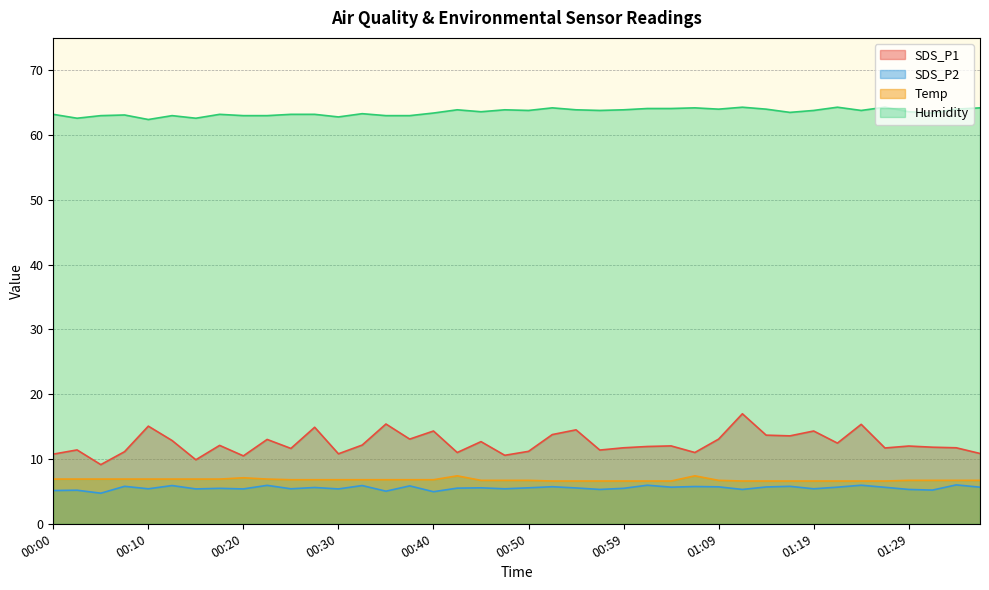

Reading left to right, list all the values displayed in this chart.

SDS_P1: 00:00=10.8	00:03=11.4	00:05=9.1	00:08=11.1	00:10=15.1	00:13=12.8	00:15=9.9	00:17=12.1	00:20=10.5	00:22=13.0	00:25=11.6	00:27=14.9	00:30=10.8	00:32=12.2	00:35=15.4	00:37=13.1	00:40=14.3	00:42=11.0	00:45=12.7	00:47=10.6	00:50=11.2	00:52=13.8	00:54=14.5	00:57=11.4	00:59=11.7	01:02=11.9	01:04=12.0	01:07=11.0	01:09=13.1	01:11=17.0	01:14=13.7	01:16=13.6	01:19=14.3	01:21=12.4	01:24=15.3	01:26=11.7	01:29=12.0	01:31=11.8	01:33=11.7	01:36=10.8
SDS_P2: 00:00=5.1	00:03=5.2	00:05=4.7	00:08=5.8	00:10=5.4	00:13=5.9	00:15=5.4	00:17=5.5	00:20=5.4	00:22=5.9	00:25=5.4	00:27=5.6	00:30=5.4	00:32=5.9	00:35=5.0	00:37=5.8	00:40=5.0	00:42=5.5	00:45=5.5	00:47=5.4	00:50=5.5	00:52=5.7	00:54=5.5	00:57=5.3	00:59=5.5	01:02=6.0	01:04=5.7	01:07=5.8	01:09=5.7	01:11=5.3	01:14=5.7	01:16=5.8	01:19=5.4	01:21=5.7	01:24=6.0	01:26=5.6	01:29=5.3	01:31=5.2	01:33=6.0	01:36=5.7
Temp: 00:00=6.9	00:03=6.9	00:05=6.9	00:08=6.9	00:10=6.9	00:13=6.9	00:15=6.9	00:17=6.9	00:20=7.1	00:22=6.9	00:25=6.8	00:27=6.8	00:30=6.8	00:32=6.8	00:35=6.8	00:37=6.8	00:40=6.8	00:42=7.4	00:45=6.7	00:47=6.7	00:50=6.7	00:52=6.6	00:54=6.6	00:57=6.6	00:59=6.6	01:02=6.6	01:04=6.6	01:07=7.4	01:09=6.7	01:11=6.6	01:14=6.6	01:16=6.6	01:19=6.6	01:21=6.6	01:24=6.6	01:26=6.6	01:29=6.7	01:31=6.7	01:33=6.7	01:36=6.7
Humidity: 00:00=63.2	00:03=62.6	00:05=63.0	00:08=63.1	00:10=62.4	00:13=63.0	00:15=62.6	00:17=63.2	00:20=63.0	00:22=63.0	00:25=63.2	00:27=63.2	00:30=62.8	00:32=63.3	00:35=63.0	00:37=63.0	00:40=63.4	00:42=63.9	00:45=63.6	00:47=63.9	00:50=63.8	00:52=64.2	00:54=63.9	00:57=63.8	00:59=63.9	01:02=64.1	01:04=64.1	01:07=64.2	01:09=64.0	01:11=64.3	01:14=64.0	01:16=63.5	01:19=63.8	01:21=64.3	01:24=63.8	01:26=64.3	01:29=63.6	01:31=63.4	01:33=64.0	01:36=64.2